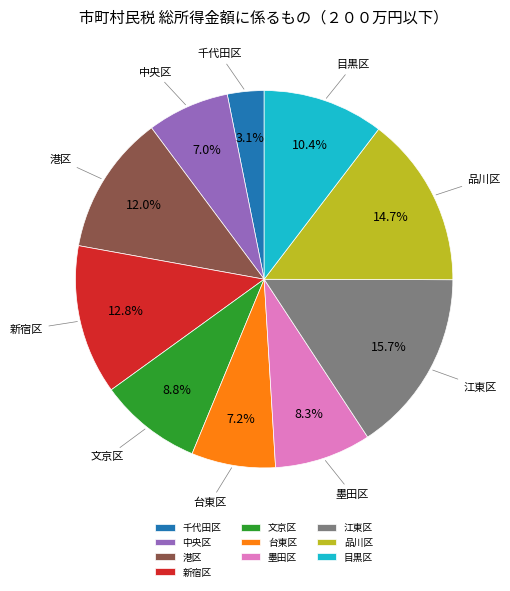

To the nearest percent, what is the average slice percentage?

10%